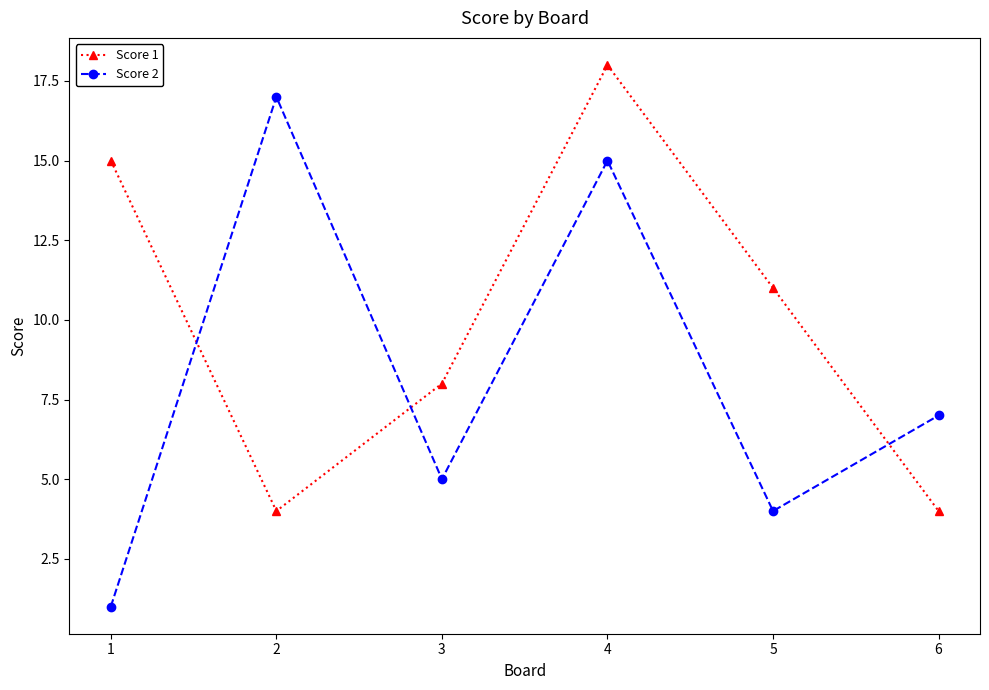

In Score 1, how many points are lower than both neighbors (excluding endpoints)?

1